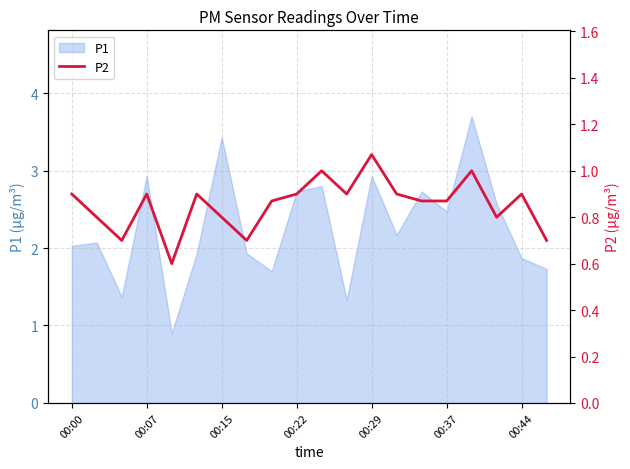

The value of P1 at 00:07 is 2.9. True or false?

True